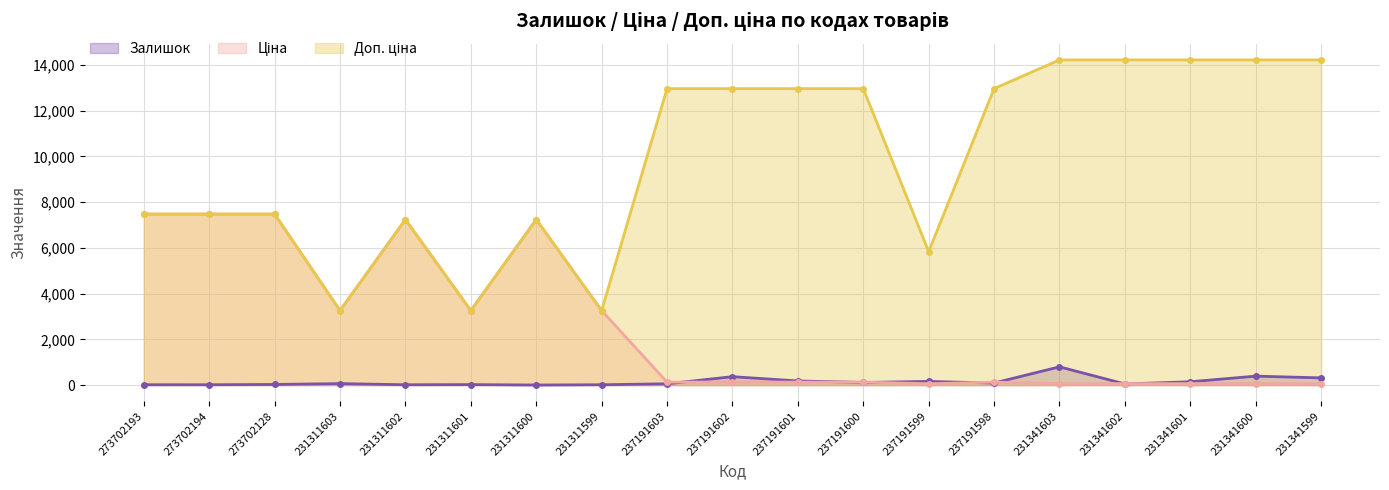

Is it true that Залишок equals 159.0 at 237191599?

True